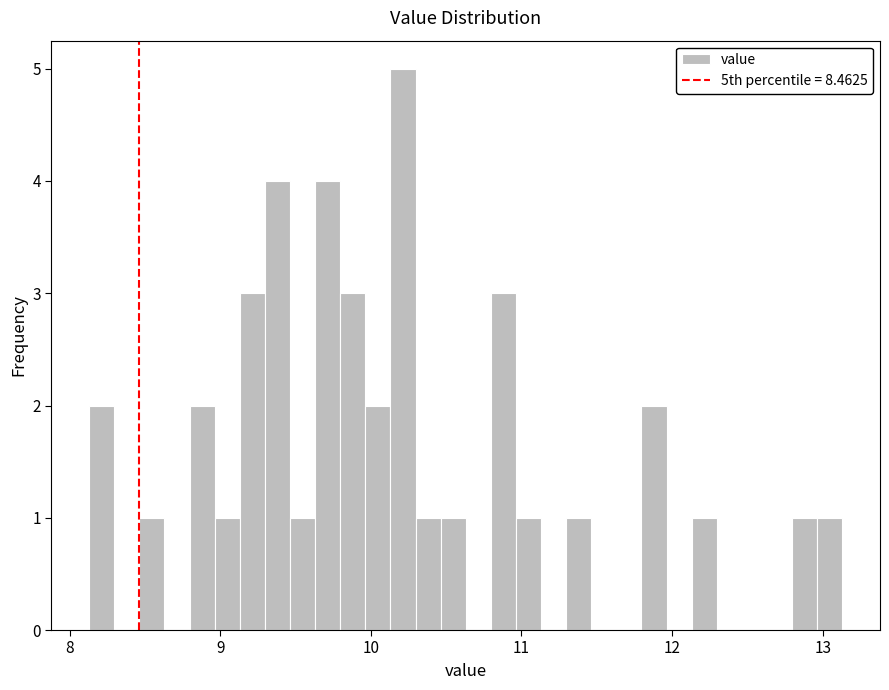

Around what value on the x-axis is the tallest bar? Give the approximate position of its centre, as read against the axis.

10.2